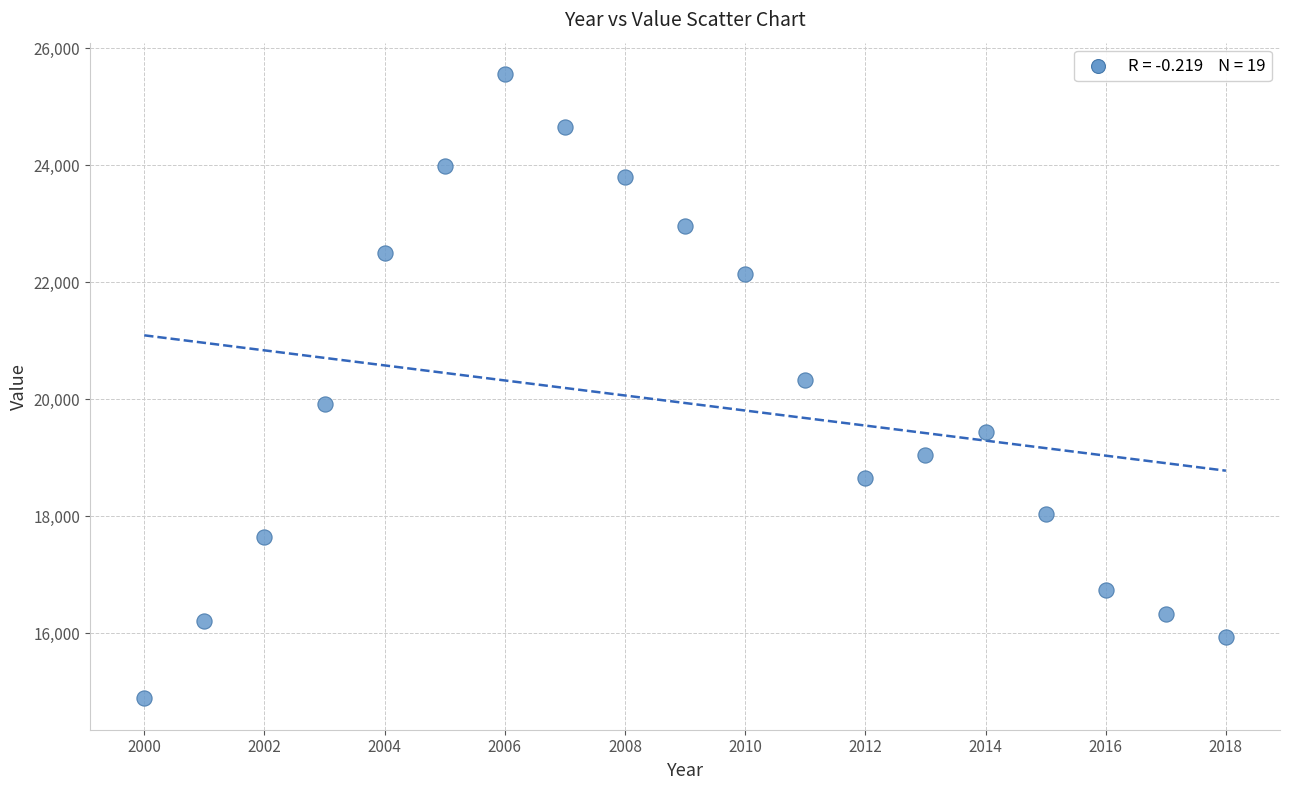

What is the range of Y values (max minus min)?

10683